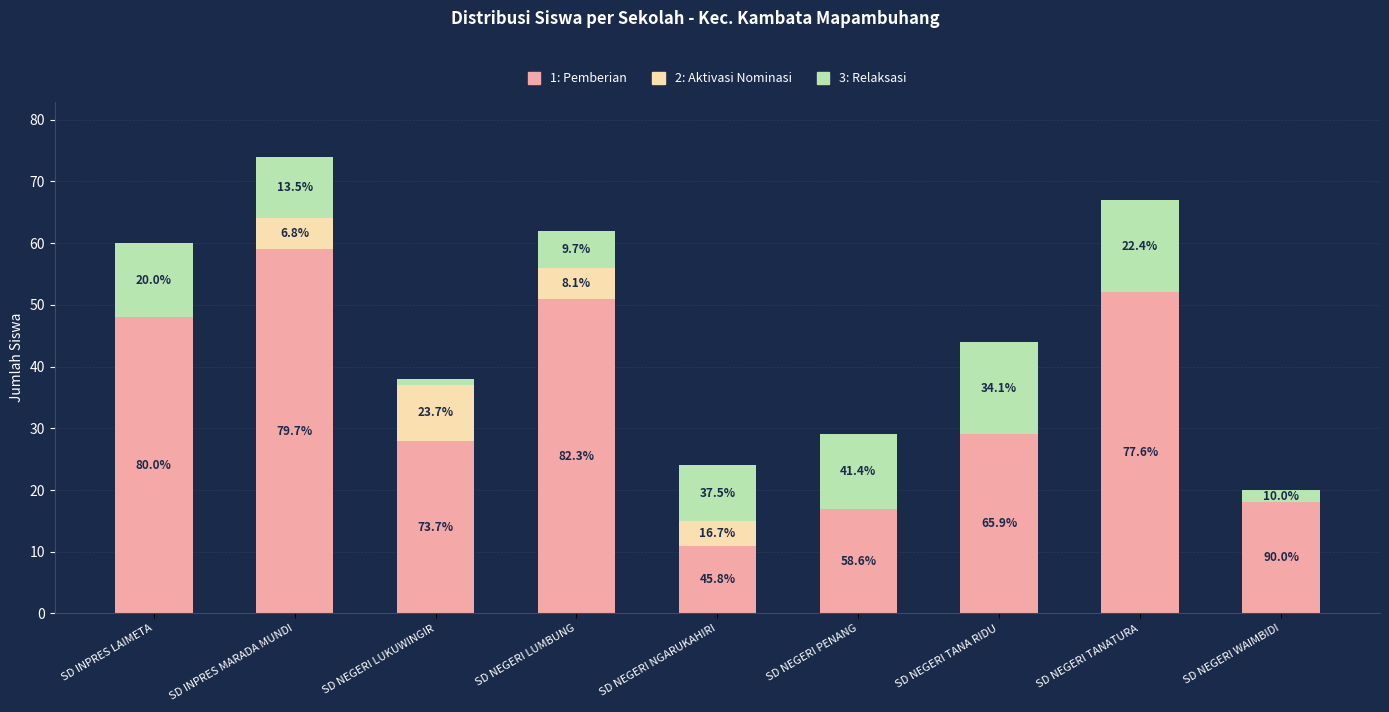

Are the bars horizontal?

No